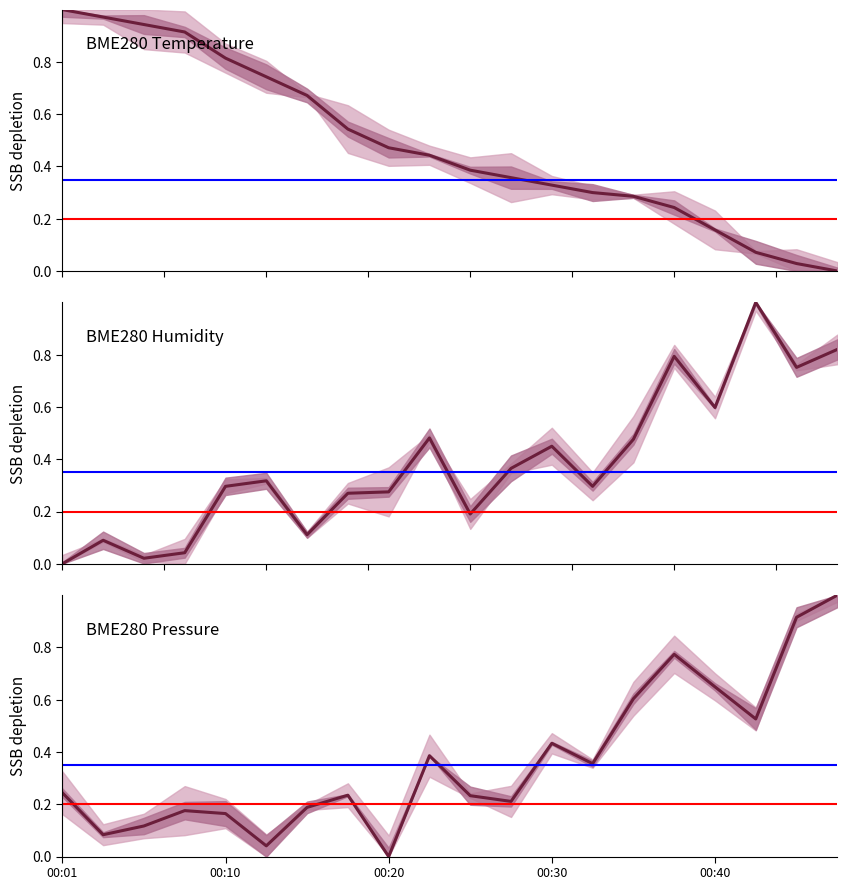

Does the chart display data point markers on the line(s)?

No